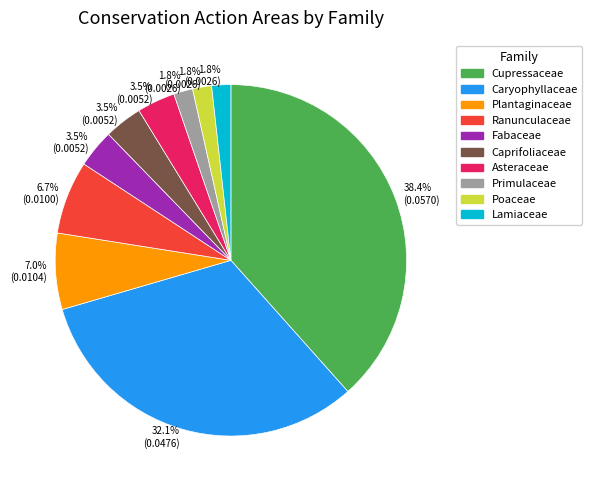

Is there any slice that represents more than half of the pie?

No